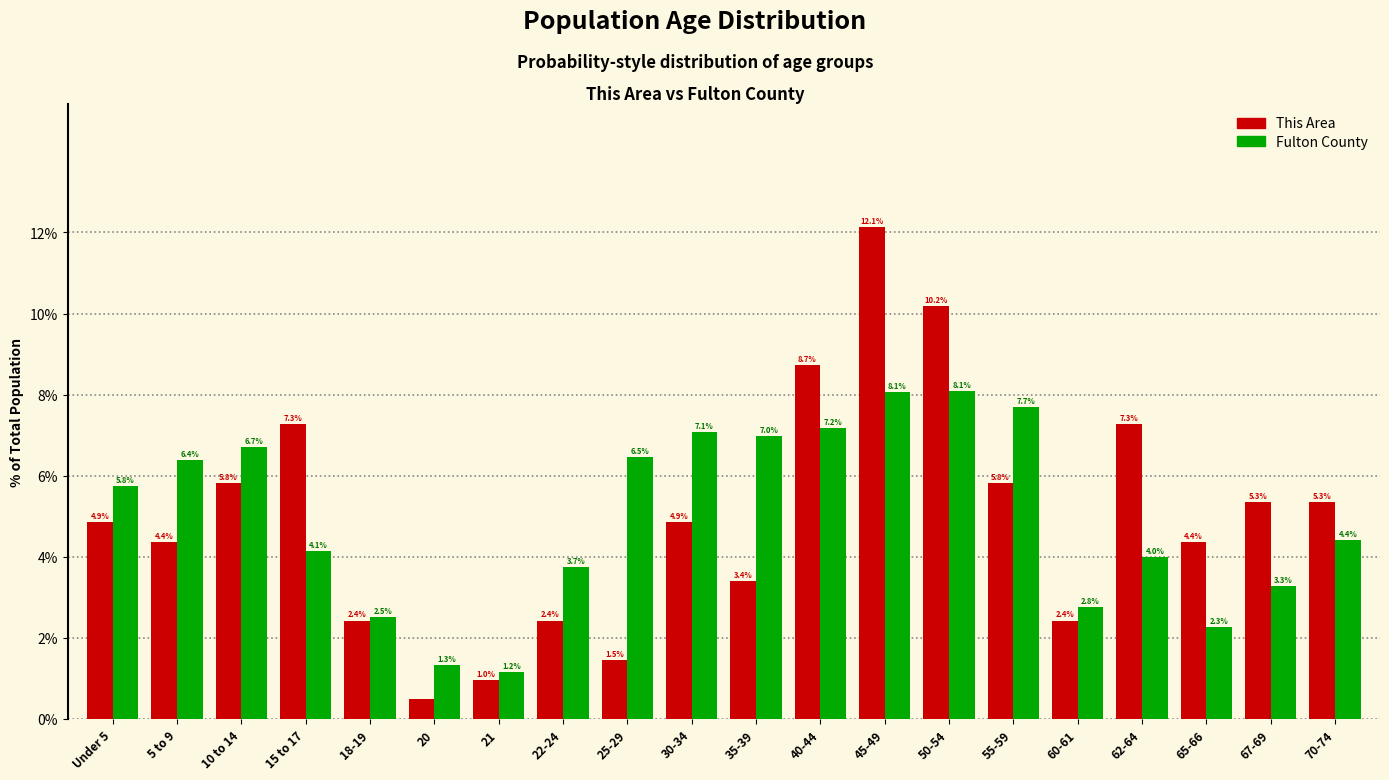

What is the total value across all series at 67-69?

8.6